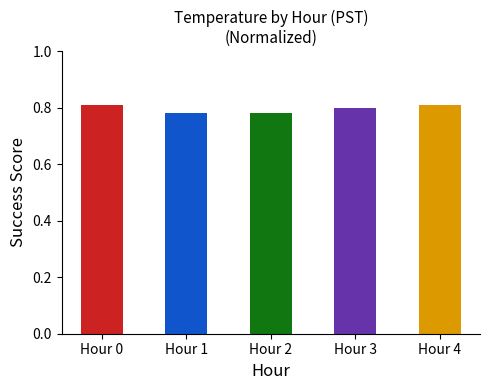

What is the greatest value displayed?

0.8